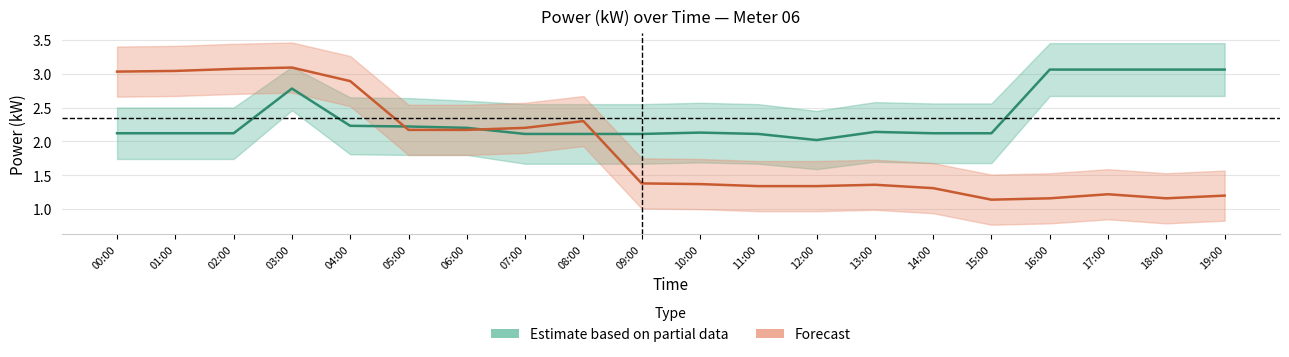

True or false: forecast_mean and forecast_lower cross at least once.

False